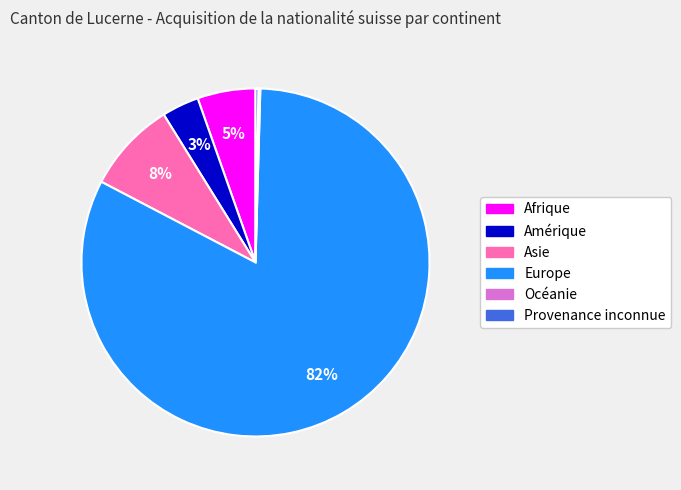

Between Amérique and Asie, which is larger?

Asie